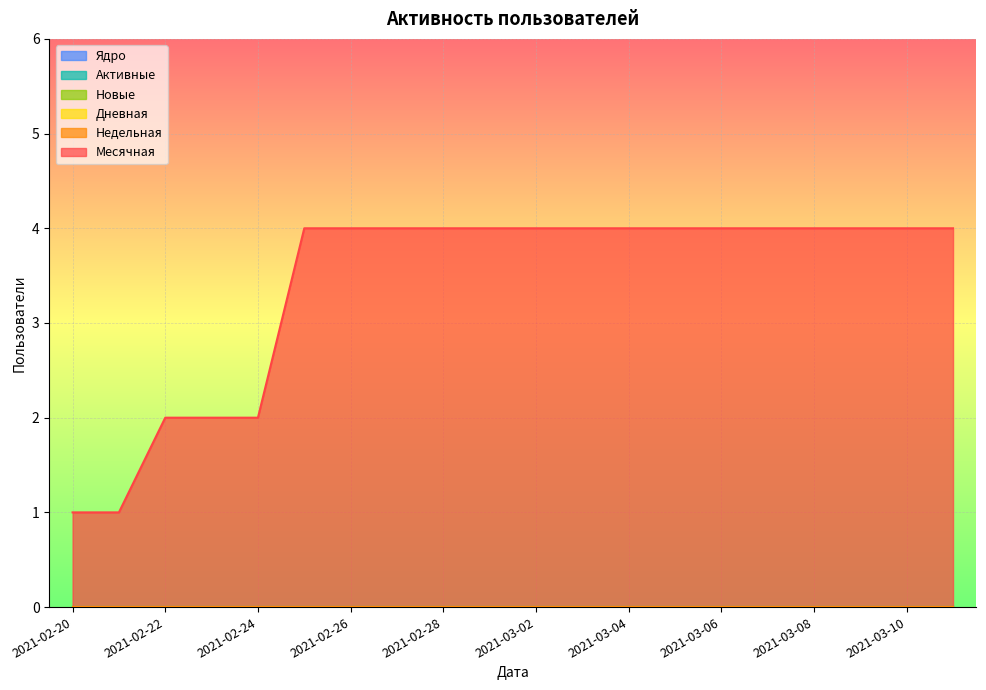

True or false: Месячная and Активные cross at least once.

False